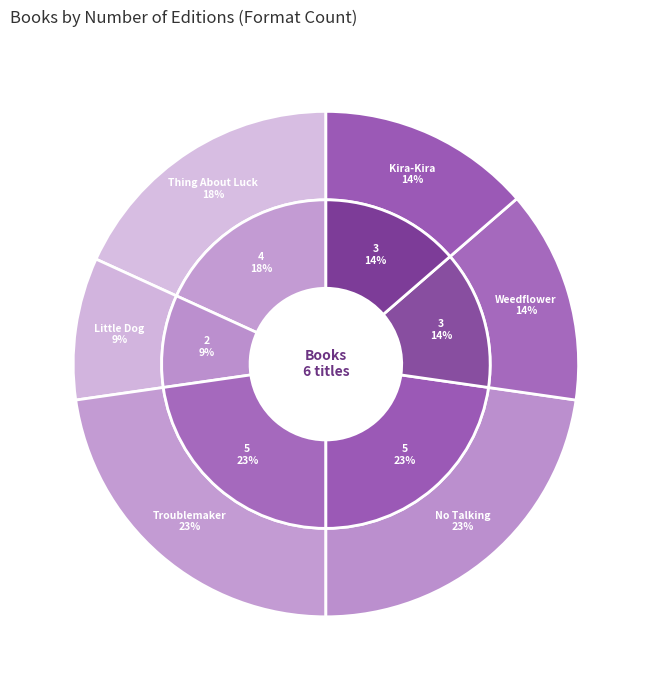

To the nearest percent, what percentage of the pie is Little Dog, Lost?

9%